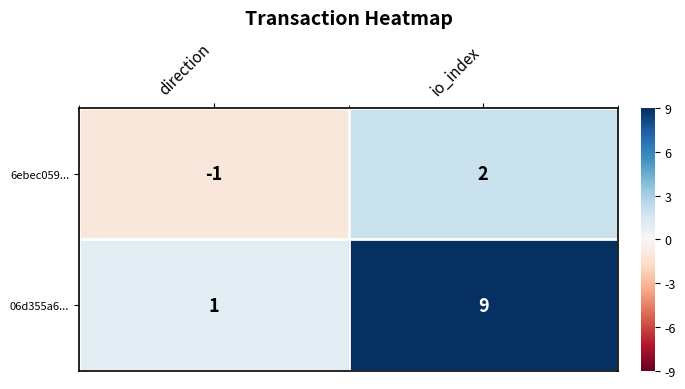

Count the number of categories in the chart.

2